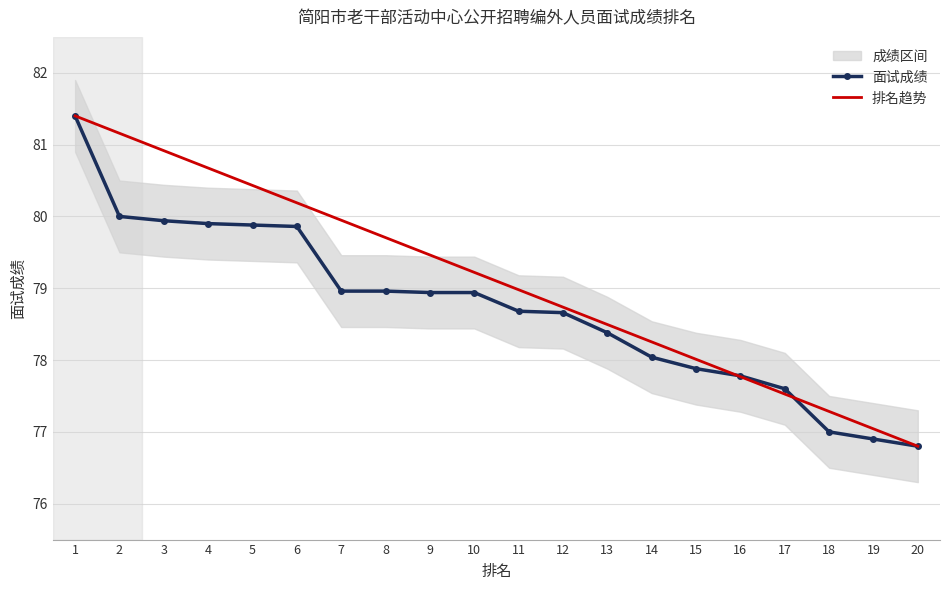

What is the average value of the 排名趋势 series?

79.1